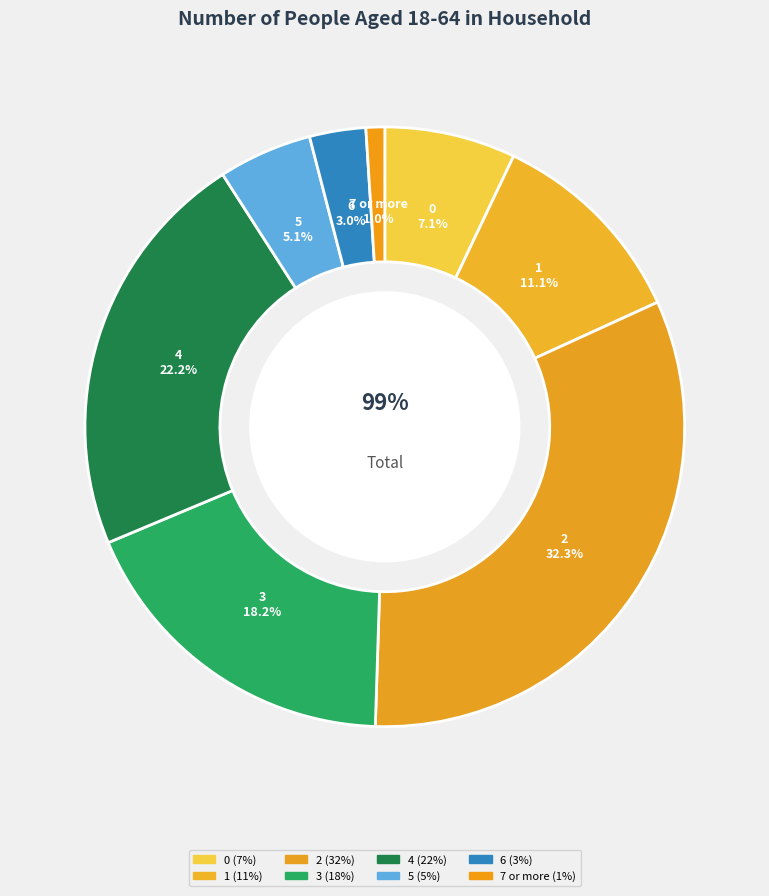

What is the smallest slice in the pie chart?

7 or more